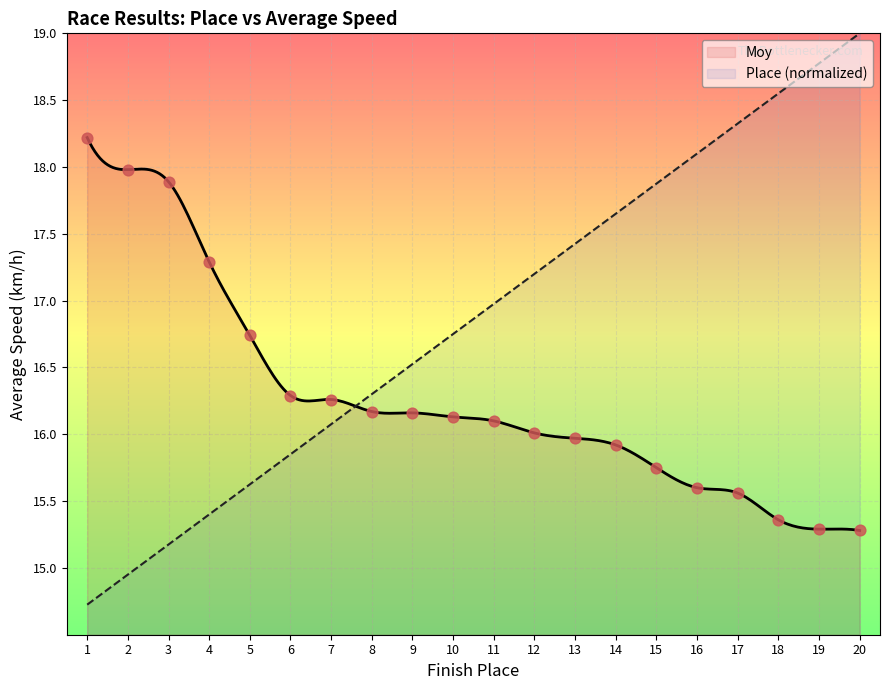

What is the change in value from 9 to 11?

-0.1